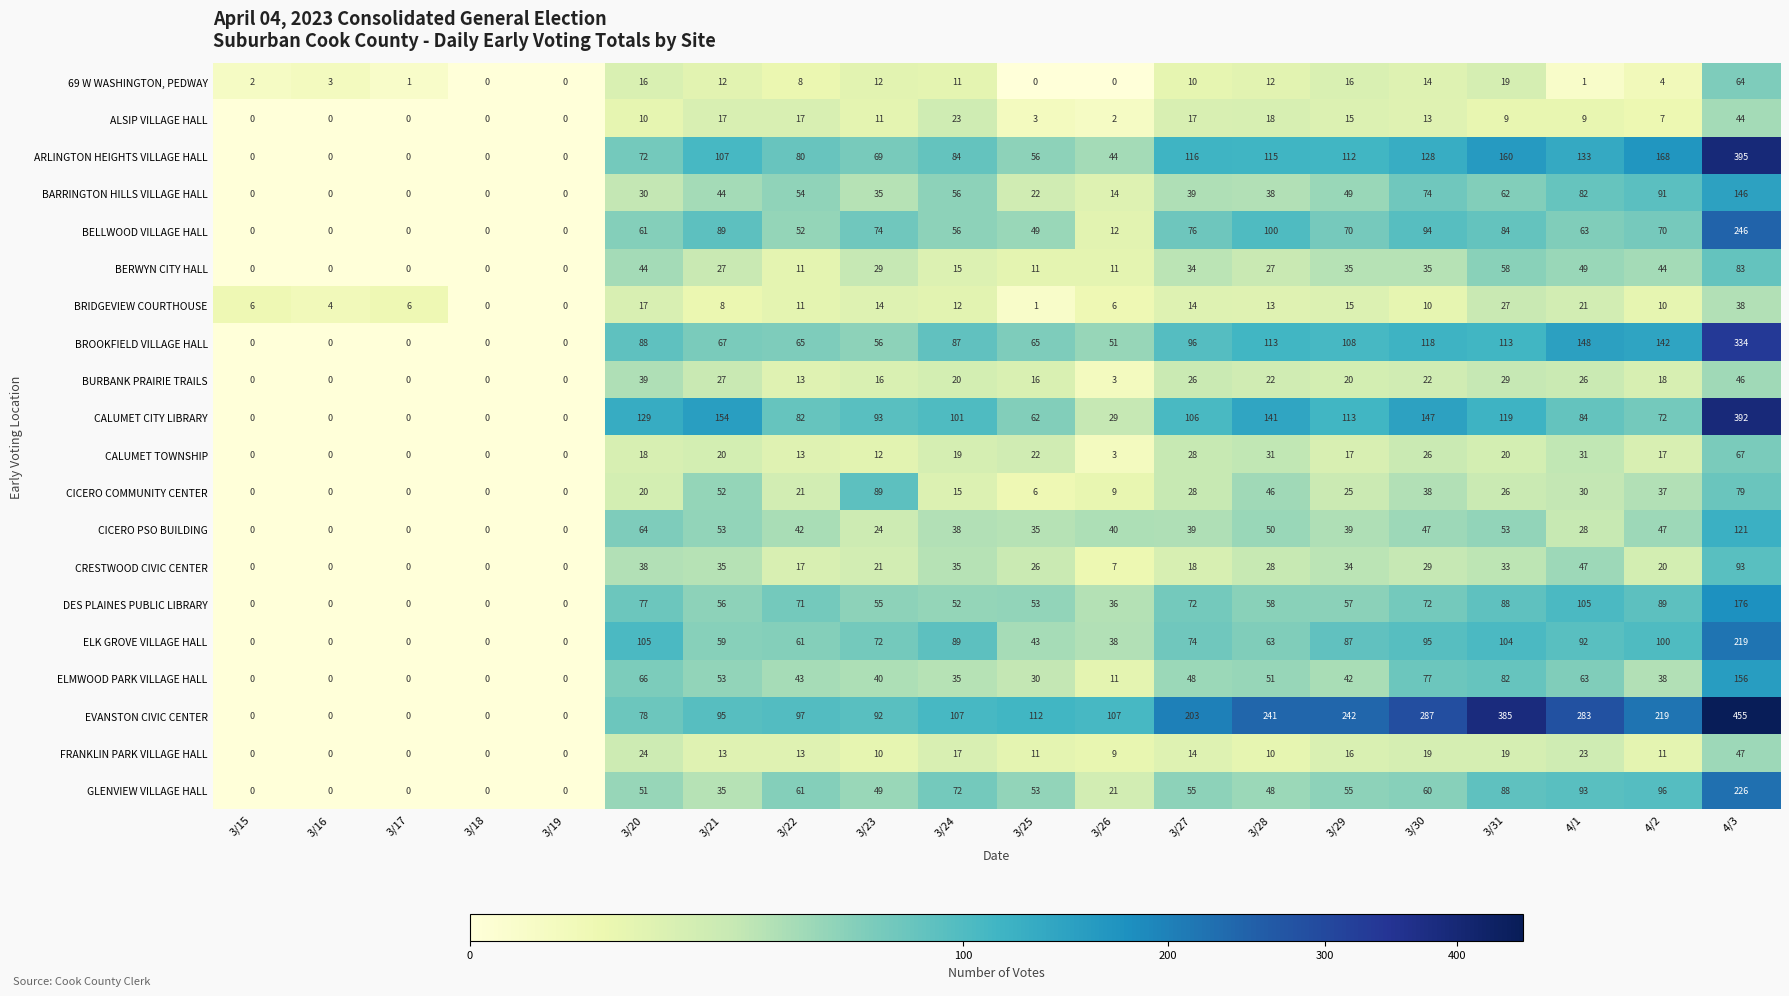

At which label does CRESTWOOD CIVIC CENTER first exceed 26?

3/20